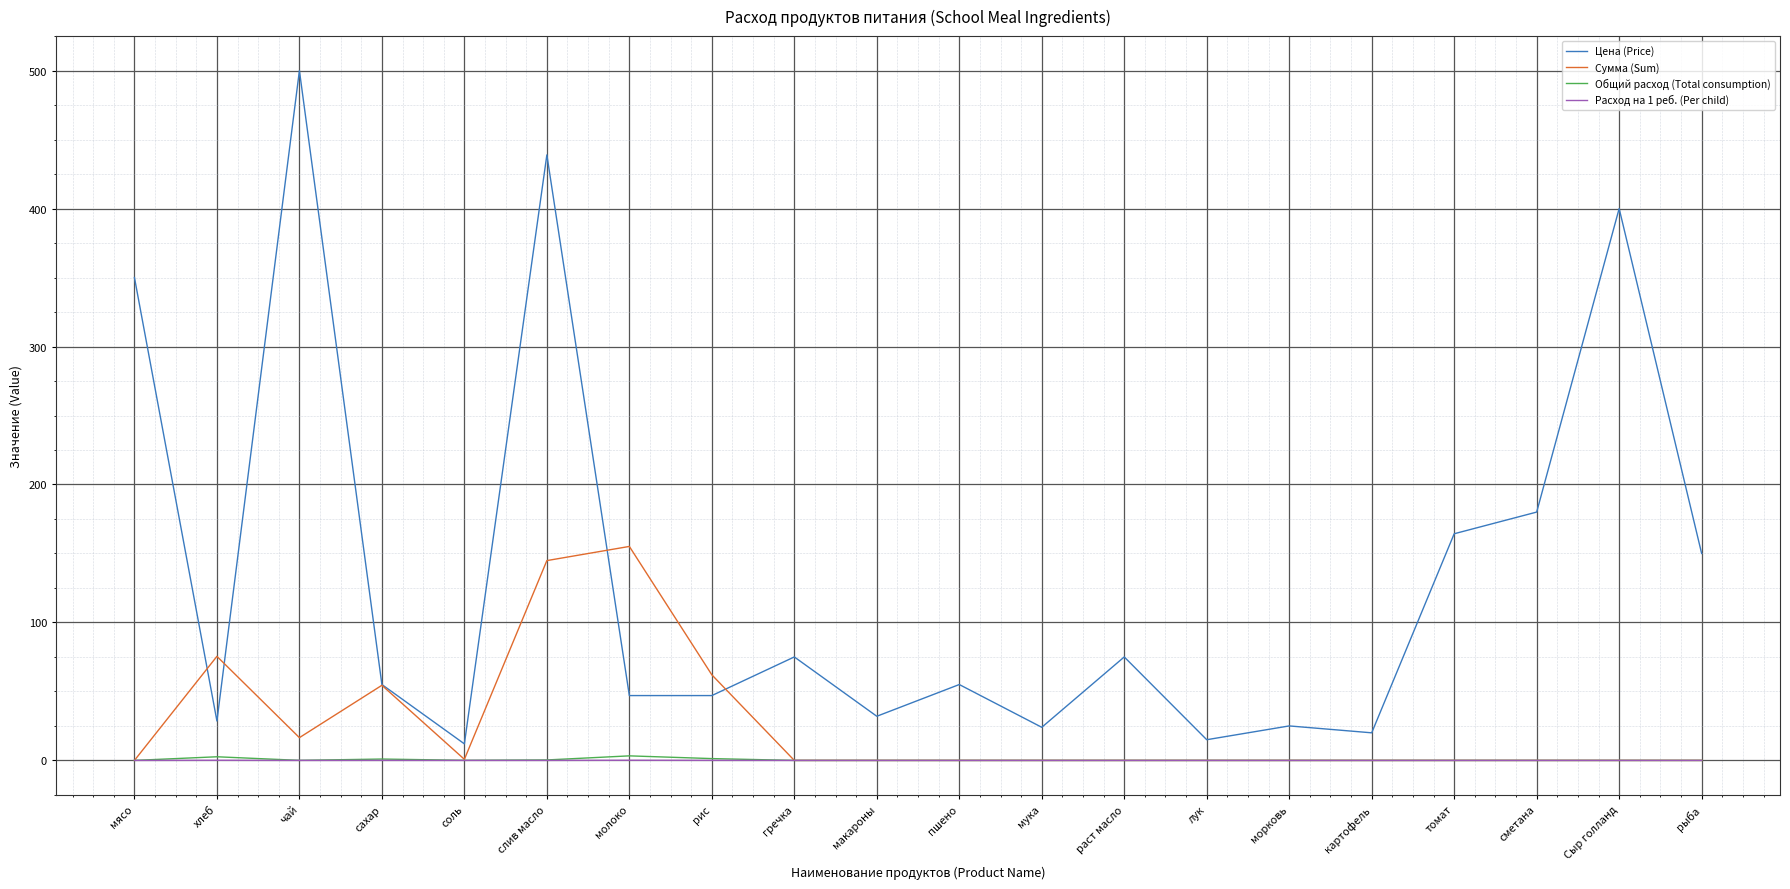

The value of Расход на 1 реб. (Per child) at картофель is 0.0. True or false?

True